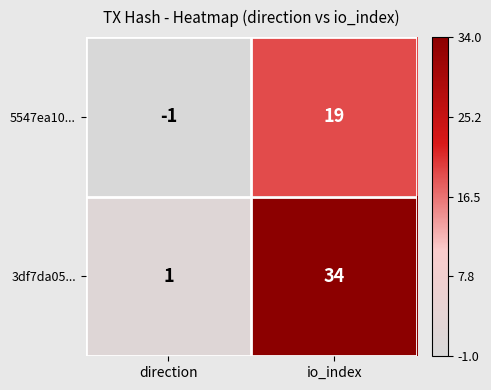

At how many categories does at least one series exceed 16?

1